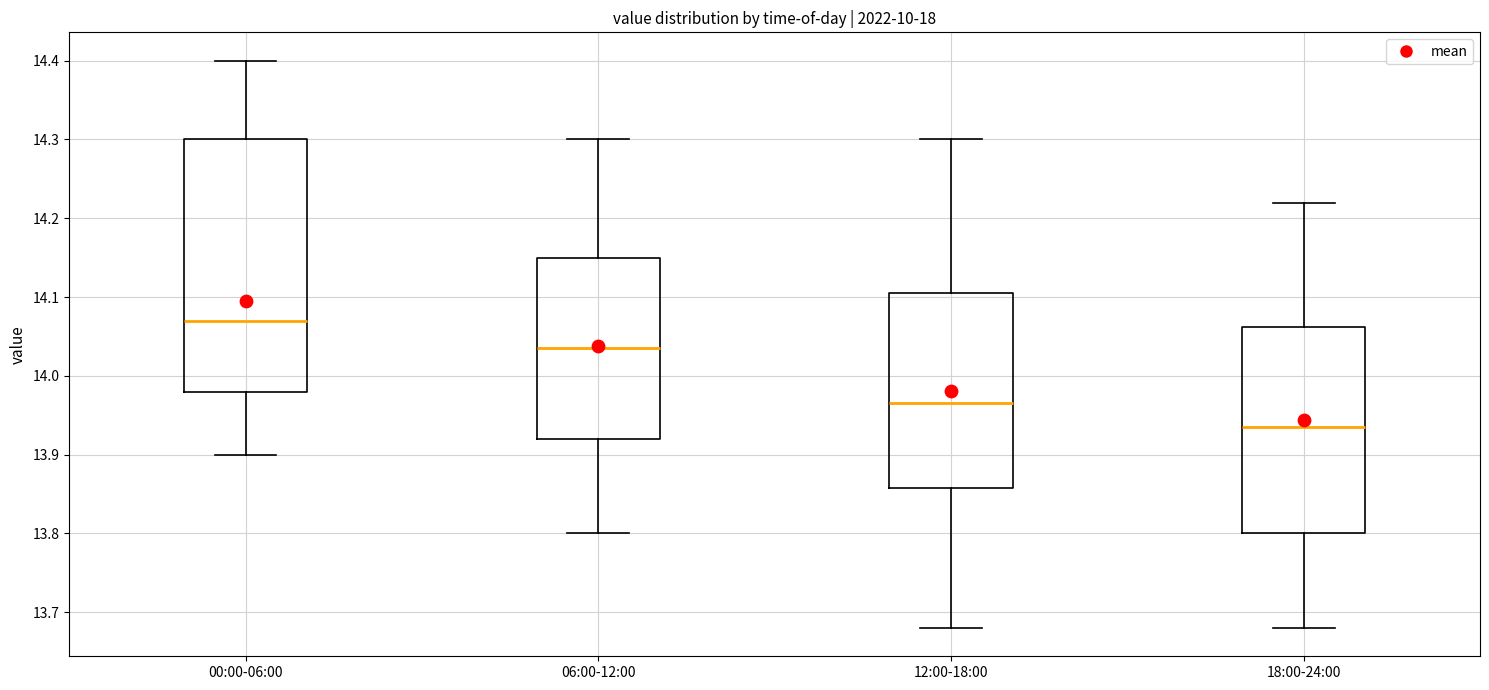

Which box is the tallest, from its lower edge to its upper edge?

00:00-06:00